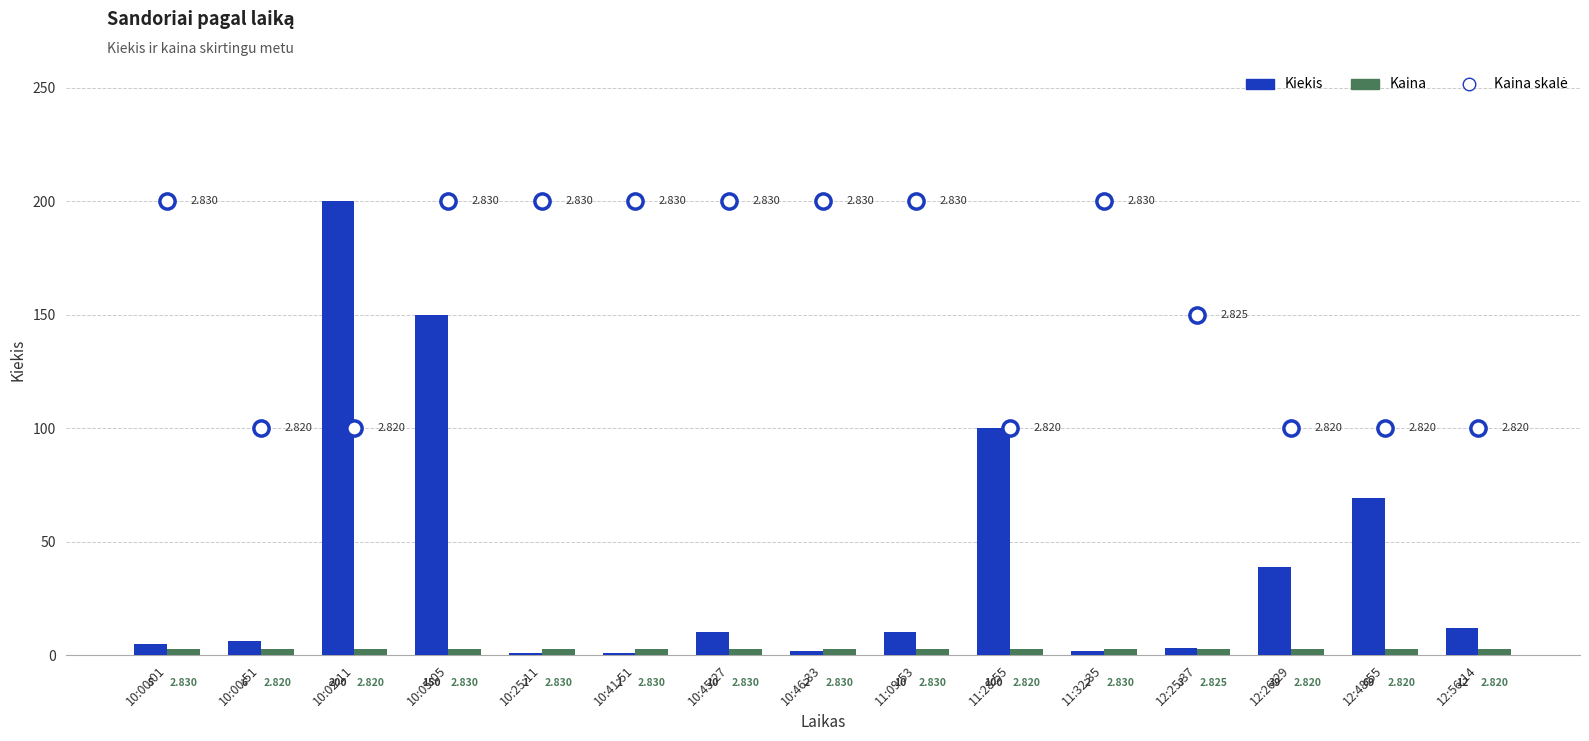

Which series contains the lowest Y value?

Kiekis